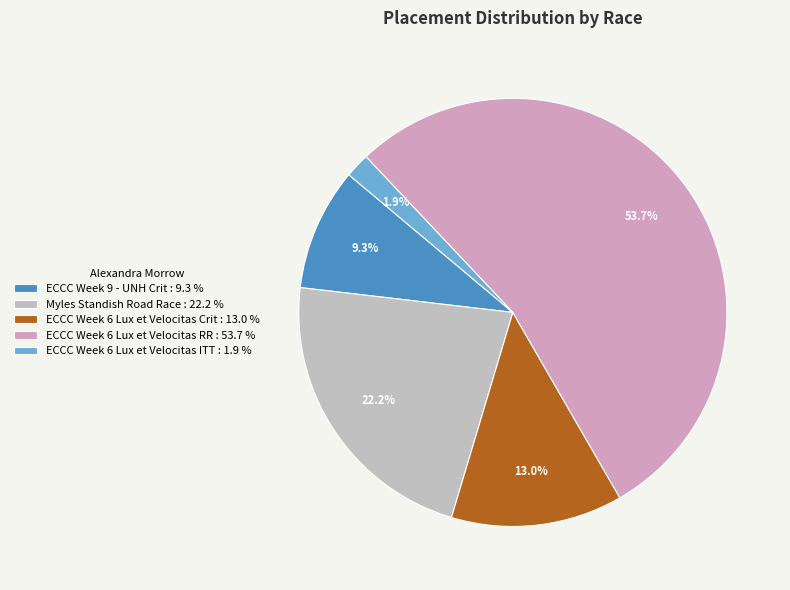

Which category has the biggest portion of the pie?

ECCC Week 6 Lux et Velocitas RR